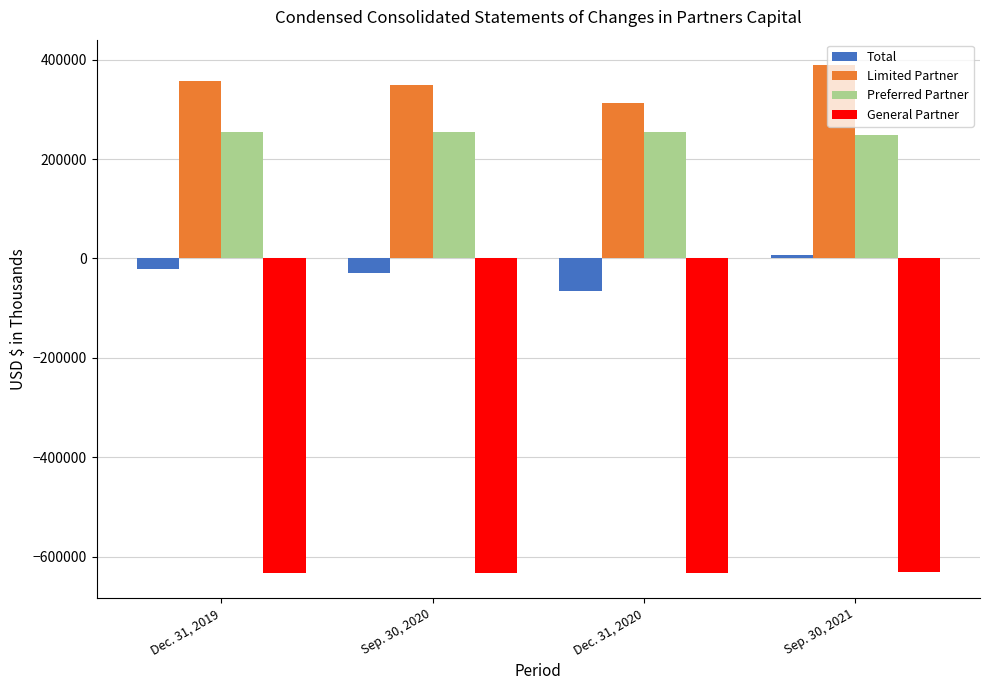

True or false: General Partner has a value of -632149 at Sep. 30, 2020.

True